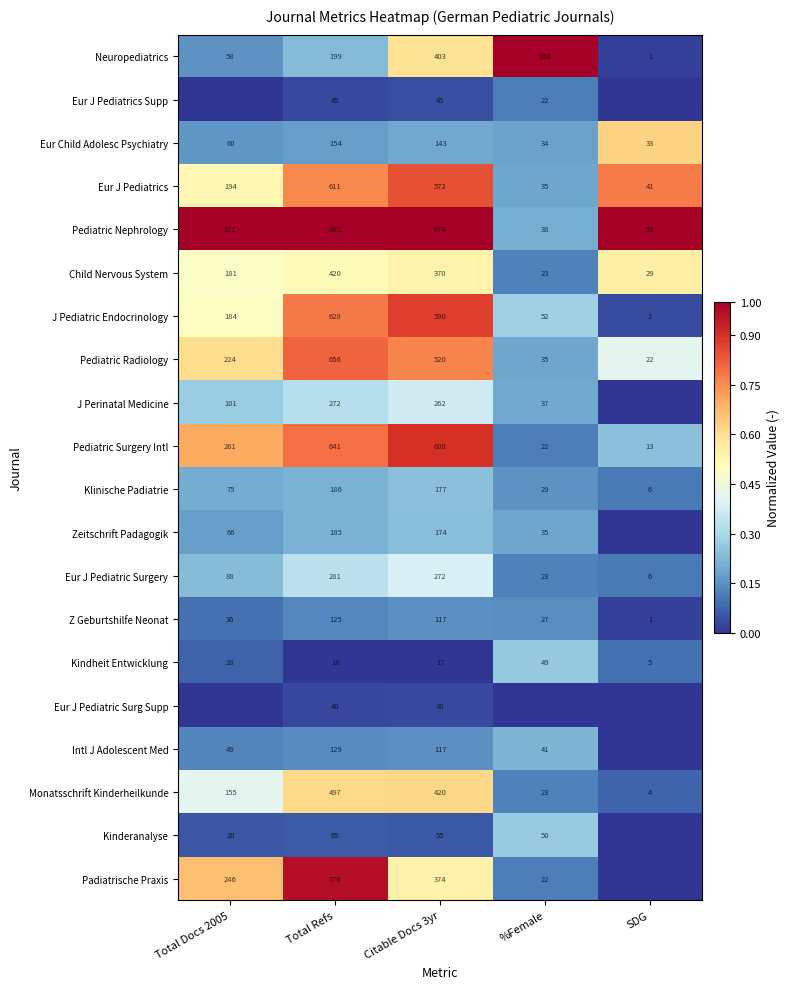

What is the difference between the Eur J Pediatric Surgery values at Total Docs 2005 and SDG?

82